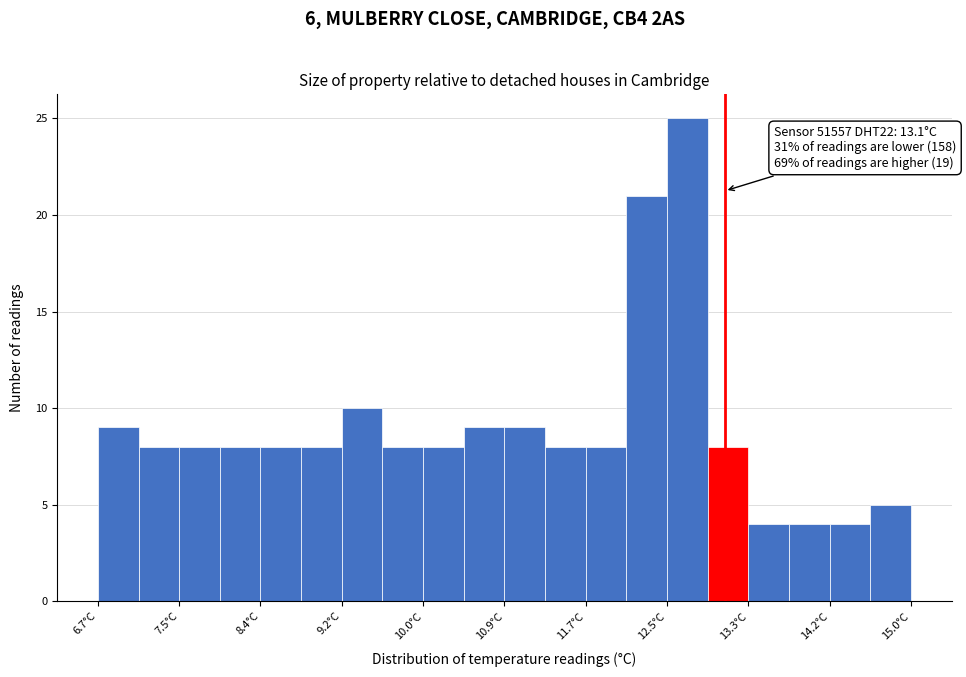

Which range on the x-axis has the tallest bar?

12.5 to 12.9